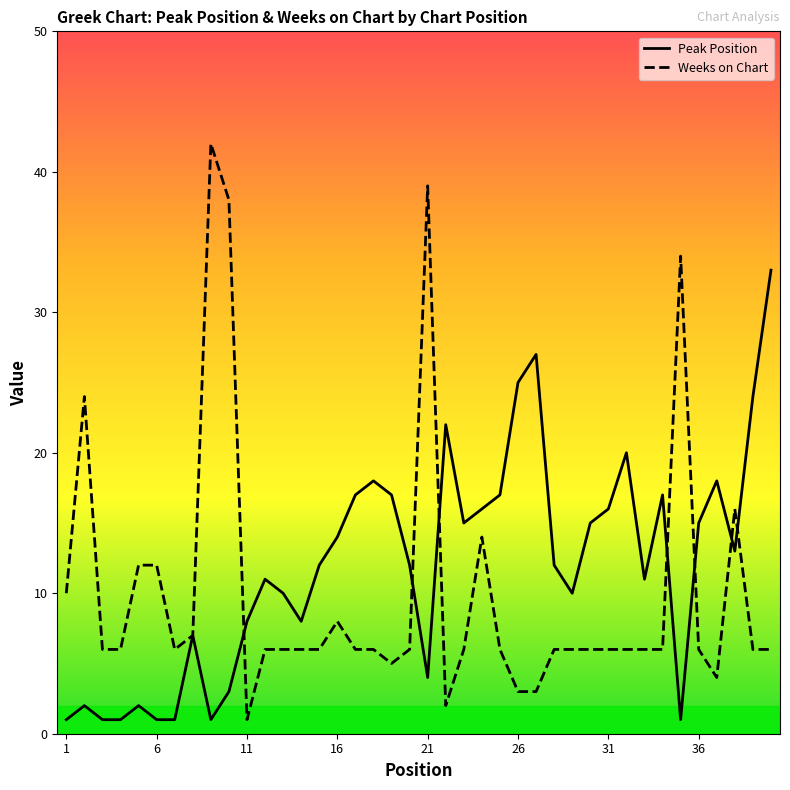

Which series has the widest spread of values?

Weeks on Chart